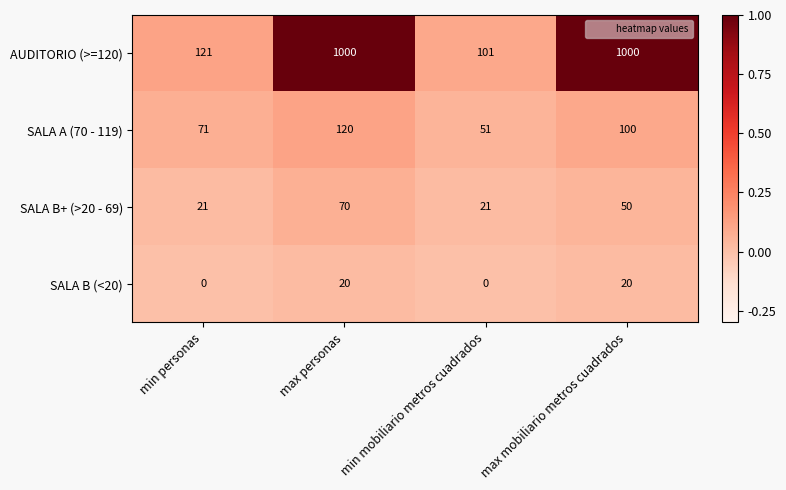

The AUDITORIO (>=120) series shows 1563 at max personas. True or false?

False